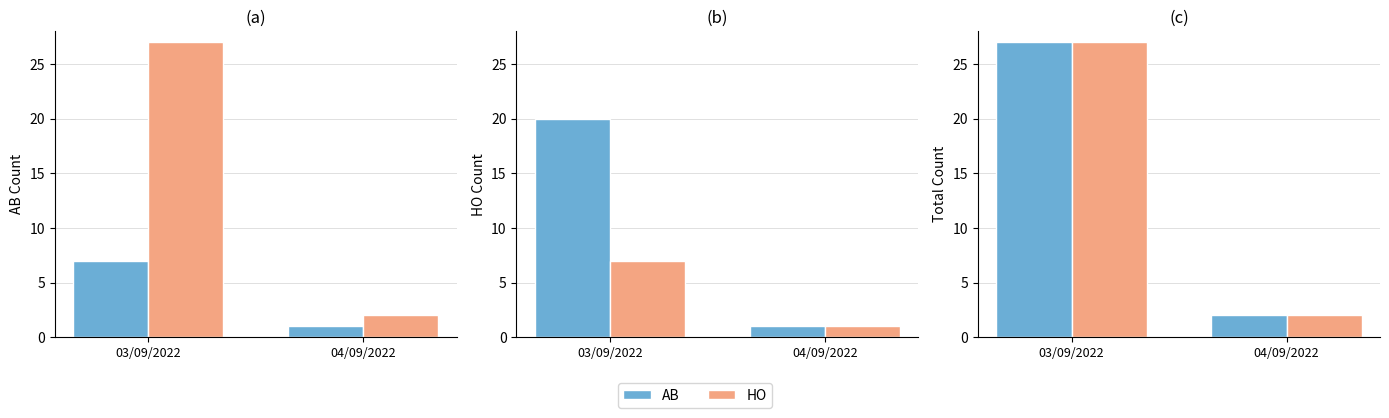

What is the difference between the highest and lowest values at 03/09/2022?

20